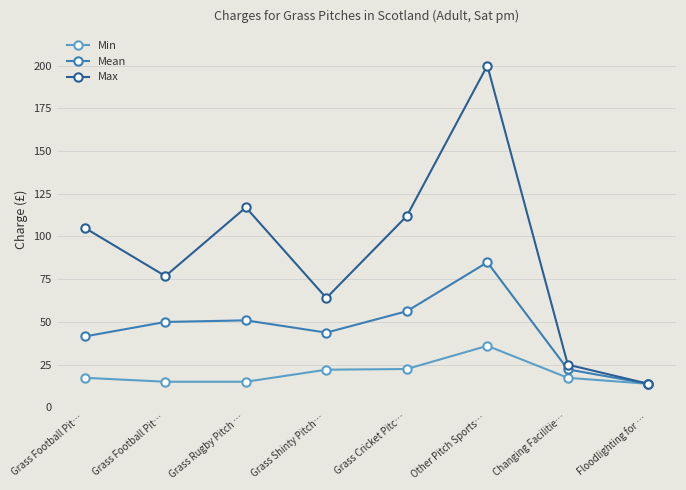

What is the sum of all Max values?

713.6